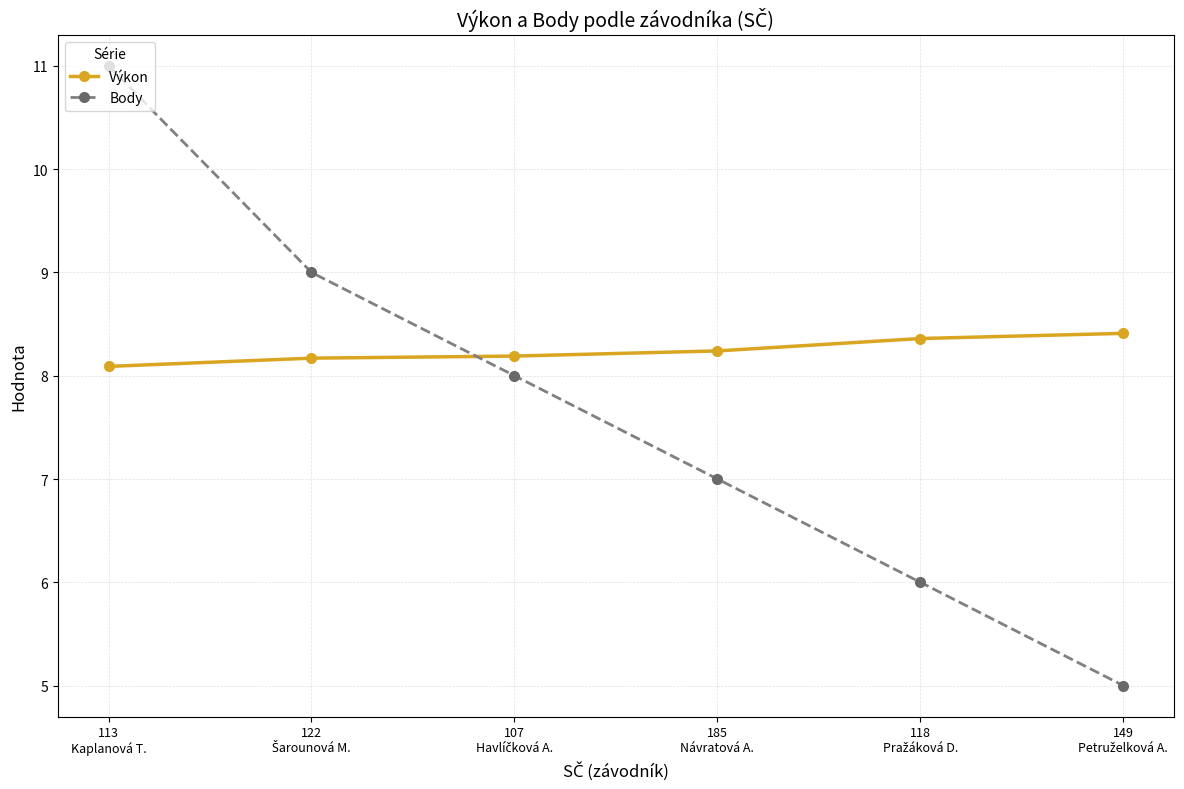

True or false: Body and Výkon intersect in this chart.

True